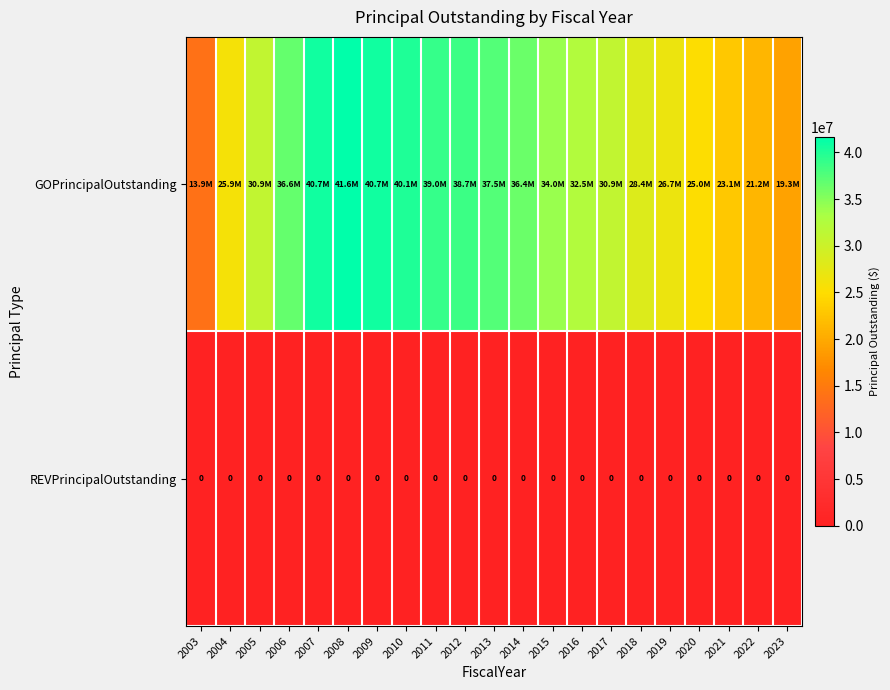

Is it true that REVPrincipalOutstanding equals 0 at 2005?

True